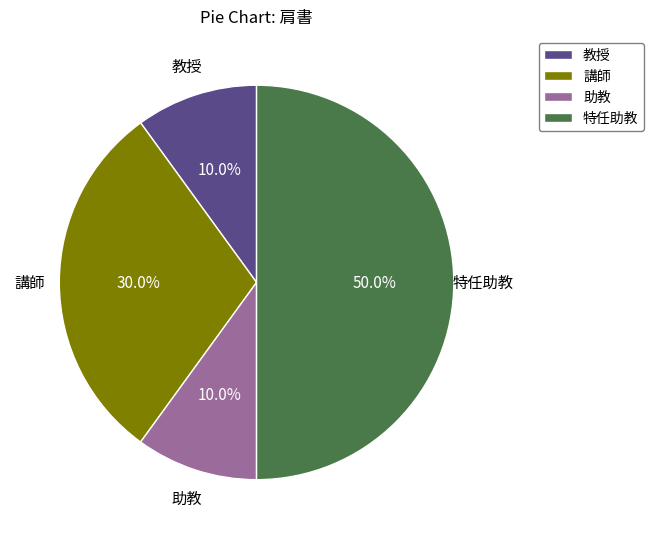

What is the largest slice in the pie chart?

特任助教